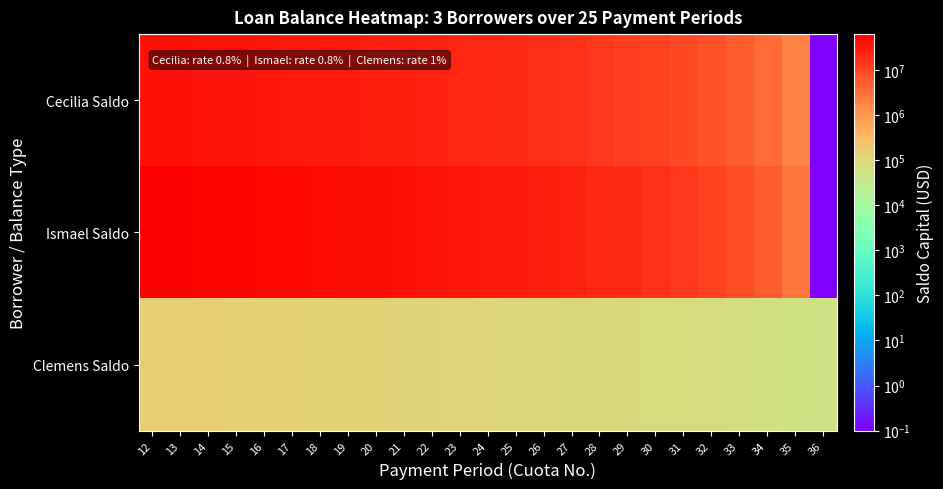

Which series has the largest range (max minus min)?

Ismael Saldo